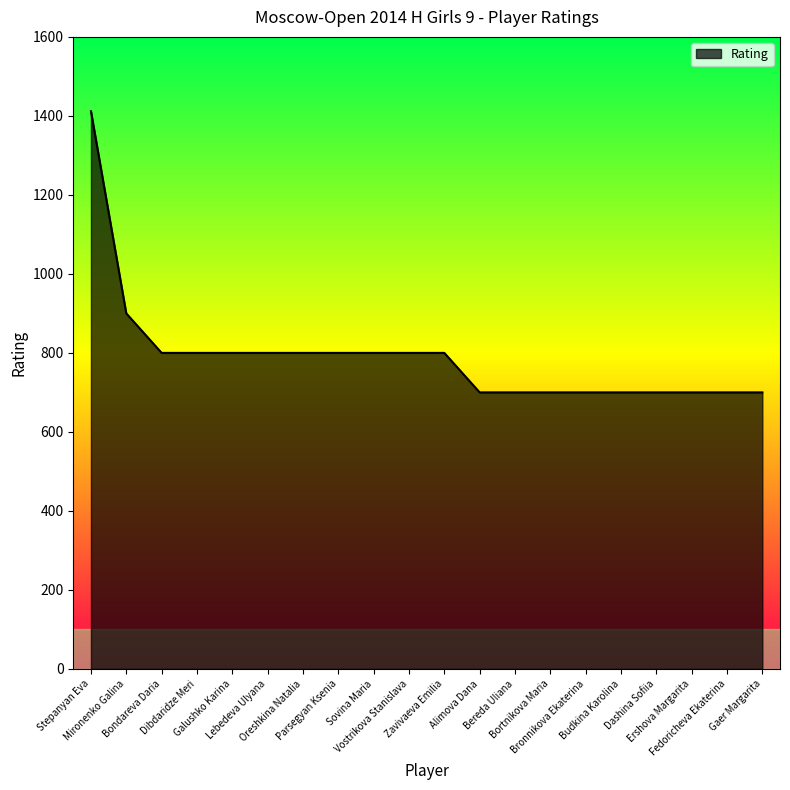

Where is the data nearest to the value 1056?

Mironenko Galina